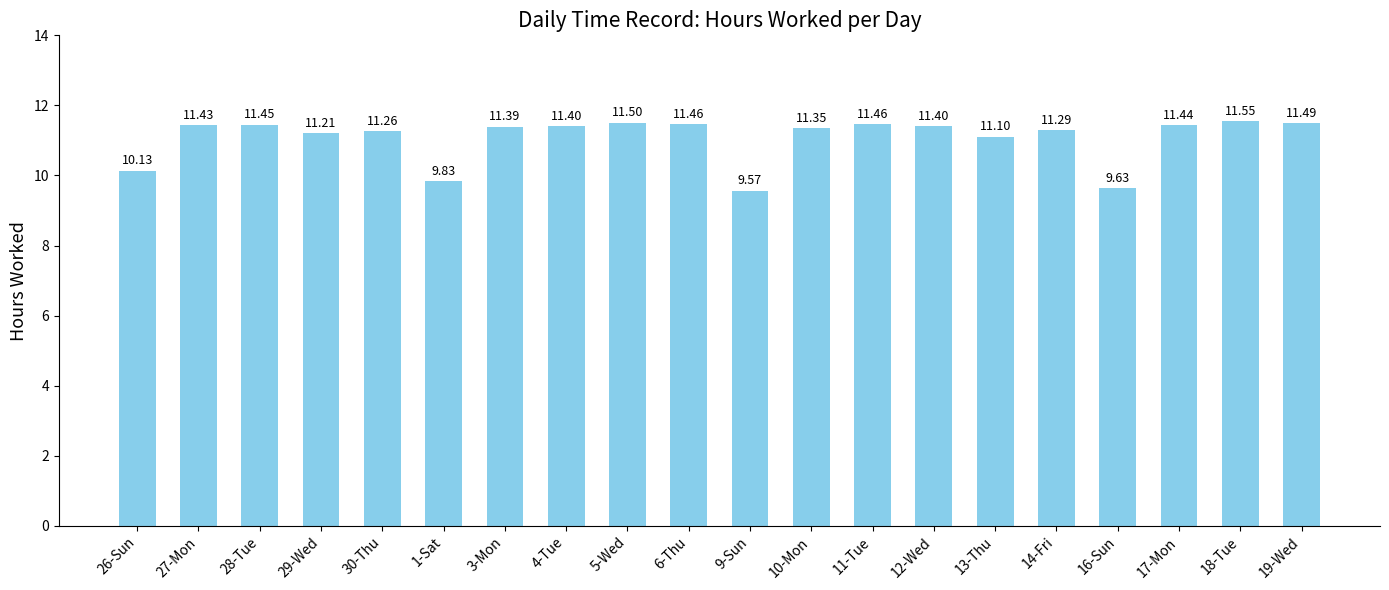

What is the ratio of the value at 4-Tue to the value at 18-Tue?

1.0